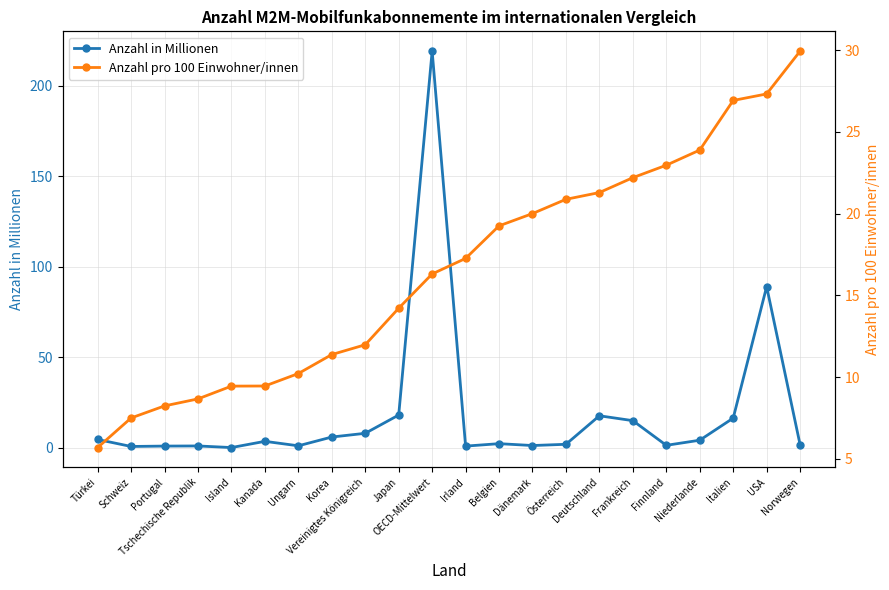

What is the greatest value displayed?

219.1